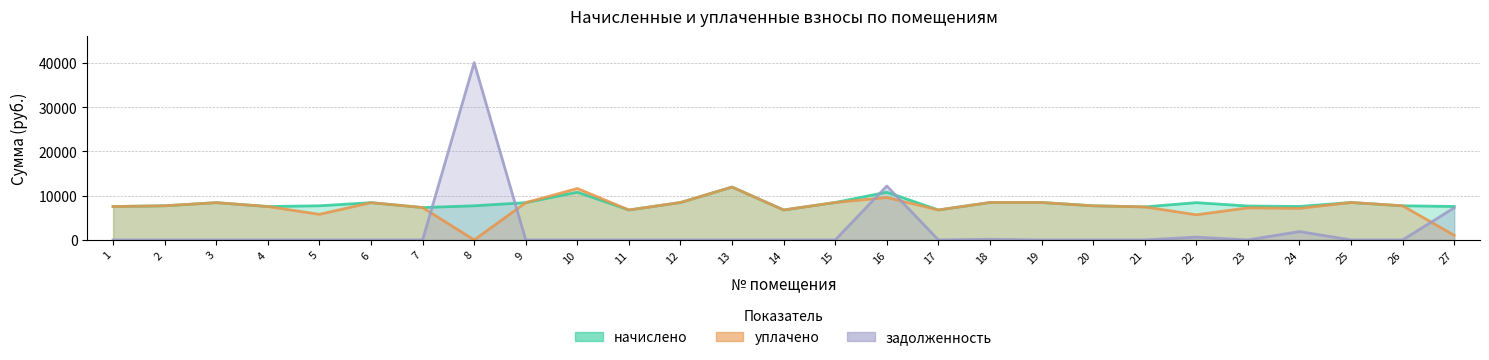

Does the chart have visible grid lines?

Yes